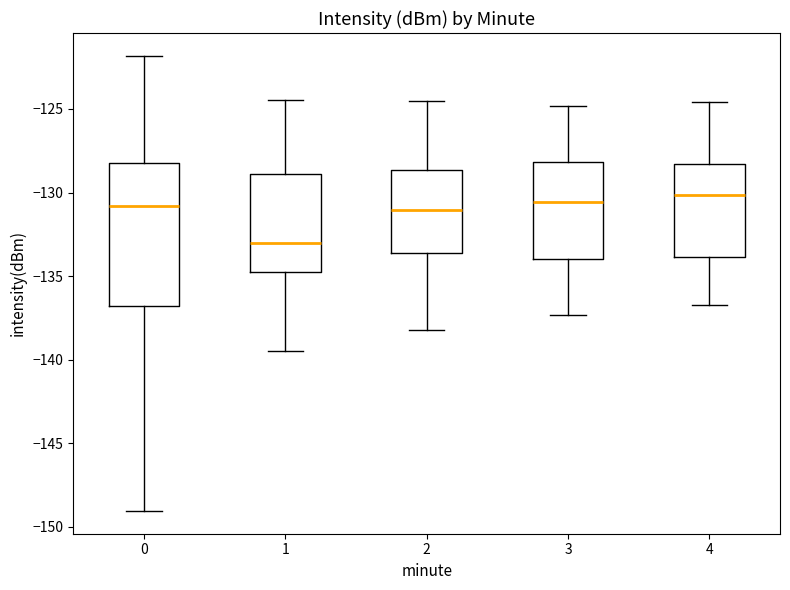

Reading left to right, read every box against the y-axis: the position of its median line, the range the box covers, and the ends of its whiskers. The values are not printed on the chart, so give them approximately, as read against the axis.

0: median -131.0, box -137.0 to -128.0, whiskers -149.0 to -122.0
1: median -133.0, box -134.5 to -129.0, whiskers -139.5 to -124.5
2: median -131.0, box -133.5 to -128.5, whiskers -138.0 to -124.5
3: median -130.5, box -134.0 to -128.0, whiskers -137.5 to -125.0
4: median -130.0, box -134.0 to -128.5, whiskers -136.5 to -124.5